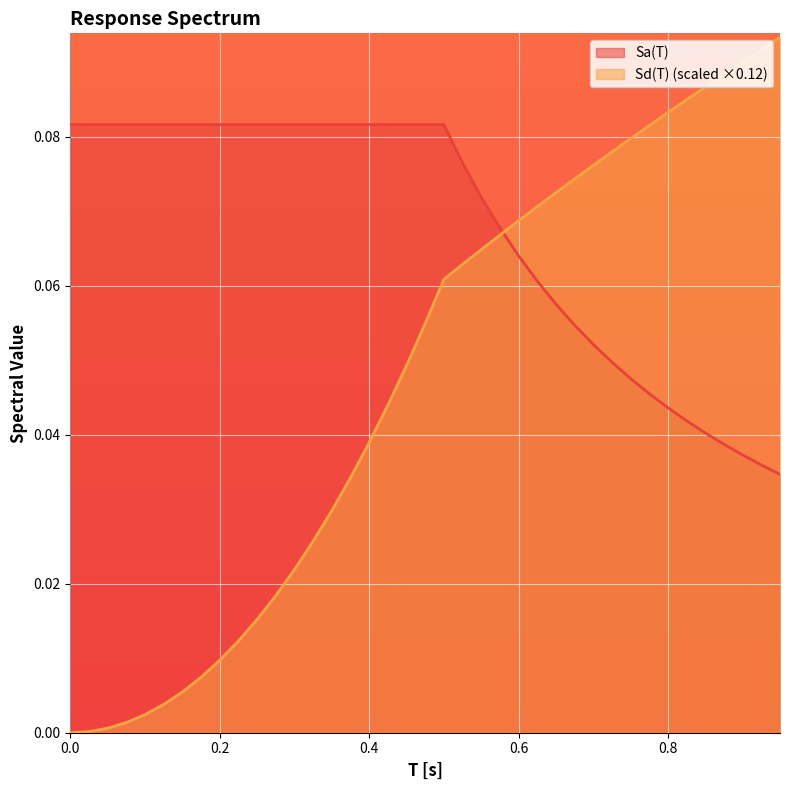

Which series has the largest total across all categories?

Sa(T)